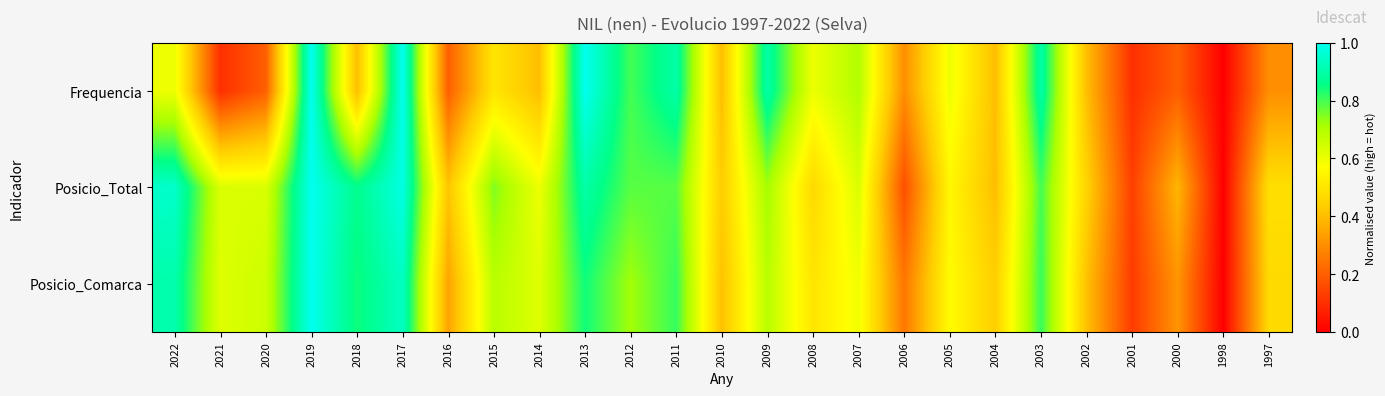

What is the total value across all series at 2015?

1.9